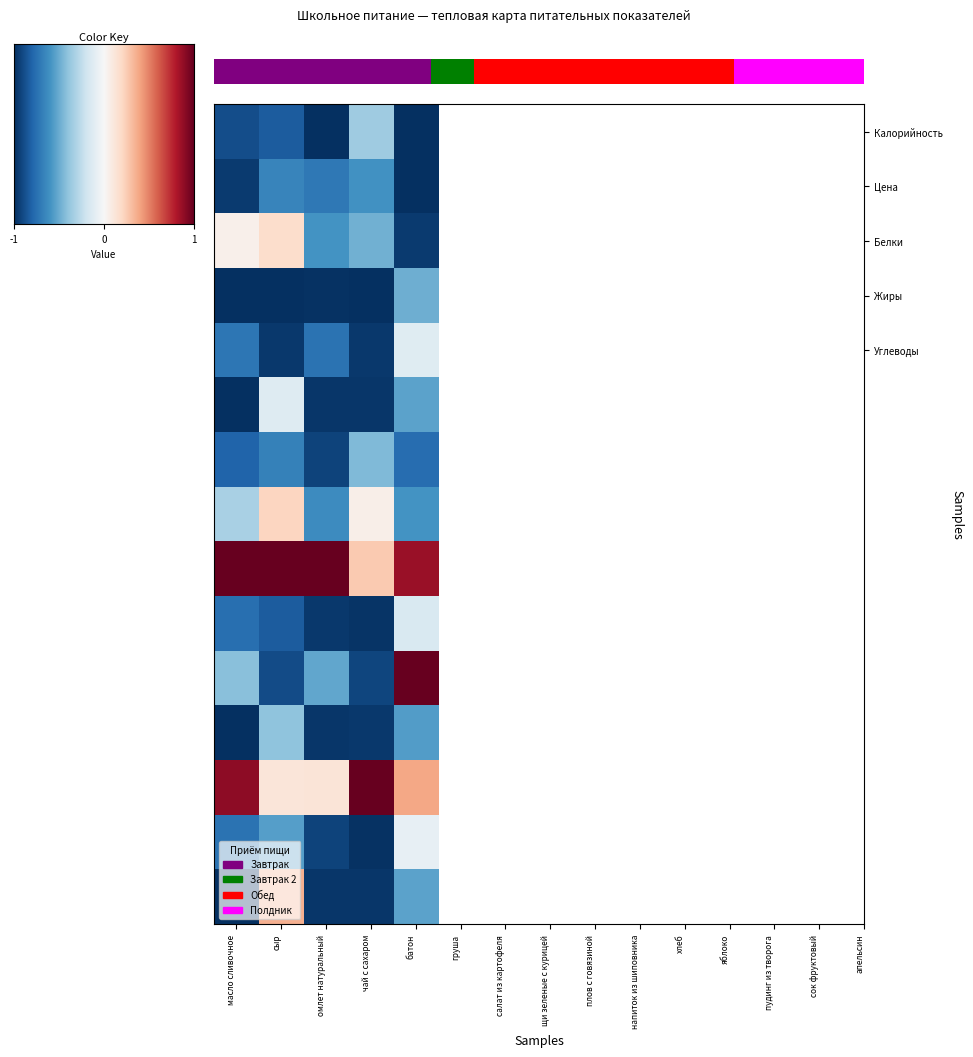

How many series are shown in this chart?

15